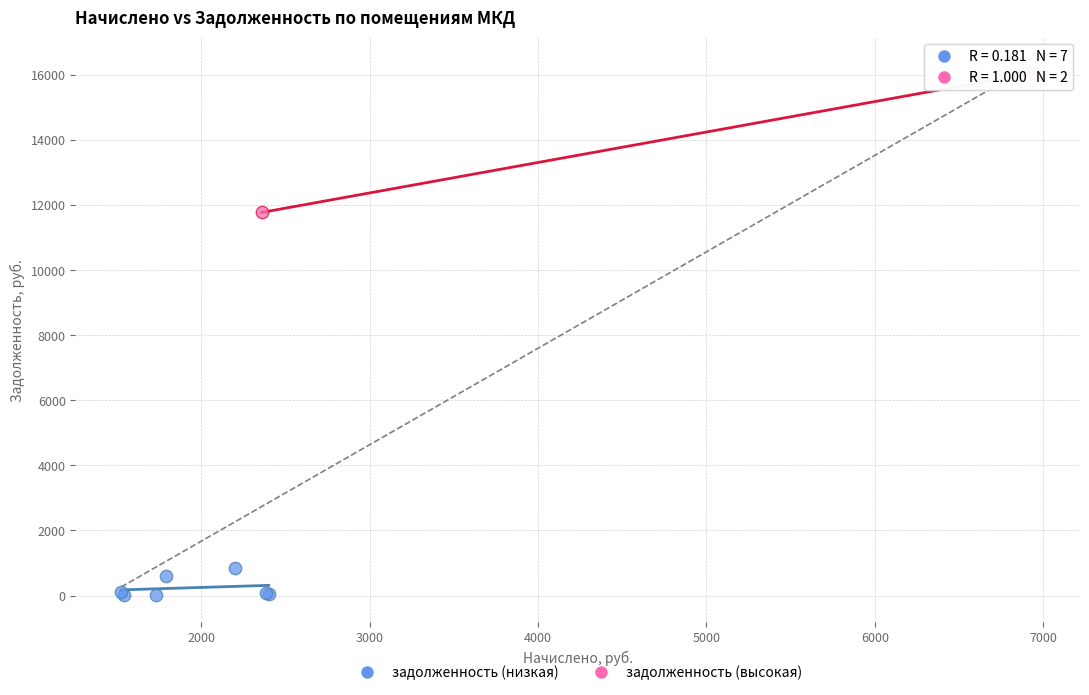

What are all the series names shown in the legend?

задолженность (низкая), задолженность (высокая)